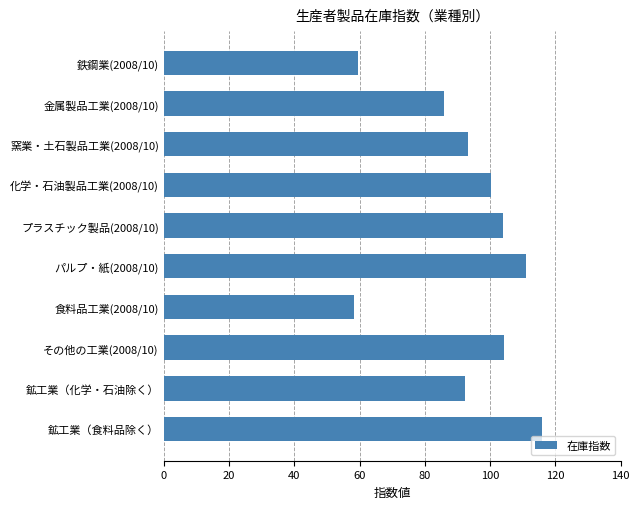

What is the sum of all values?

924.3